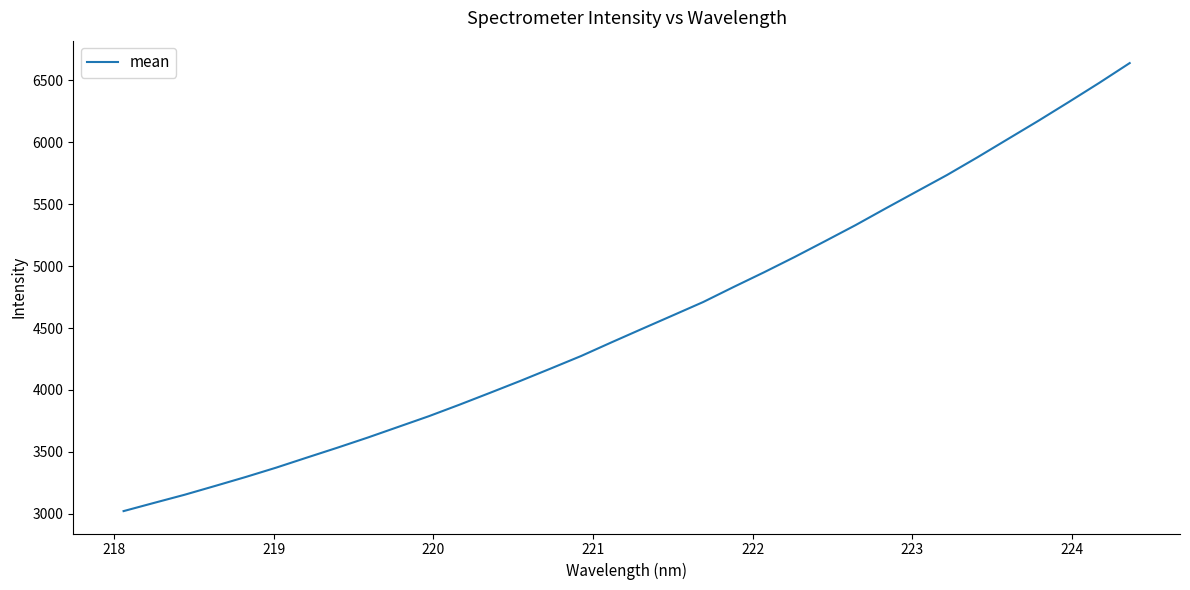

Is this an area chart (filled region under the line)?

No